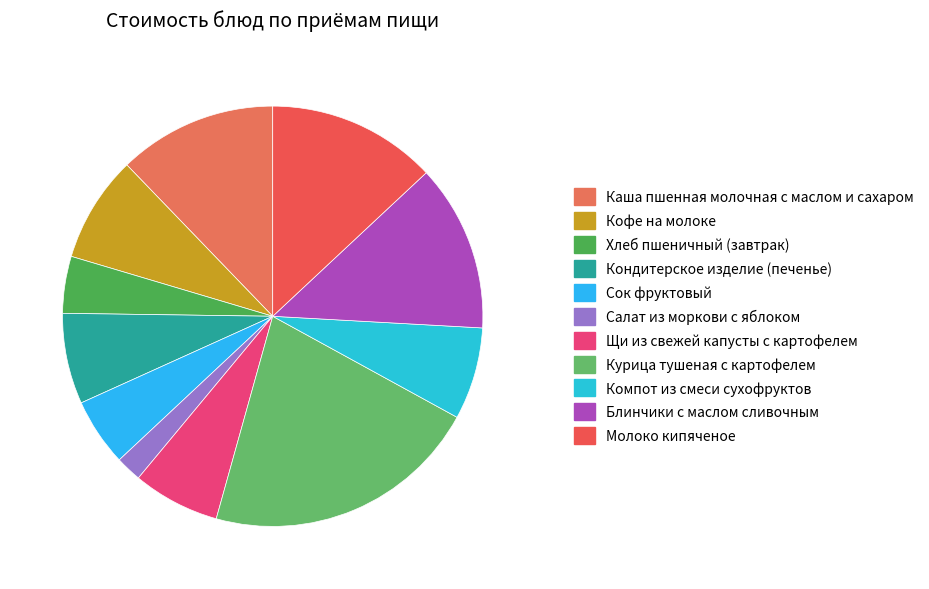

True or false: Блинчики с маслом сливочным accounts for 1% of the total.

False